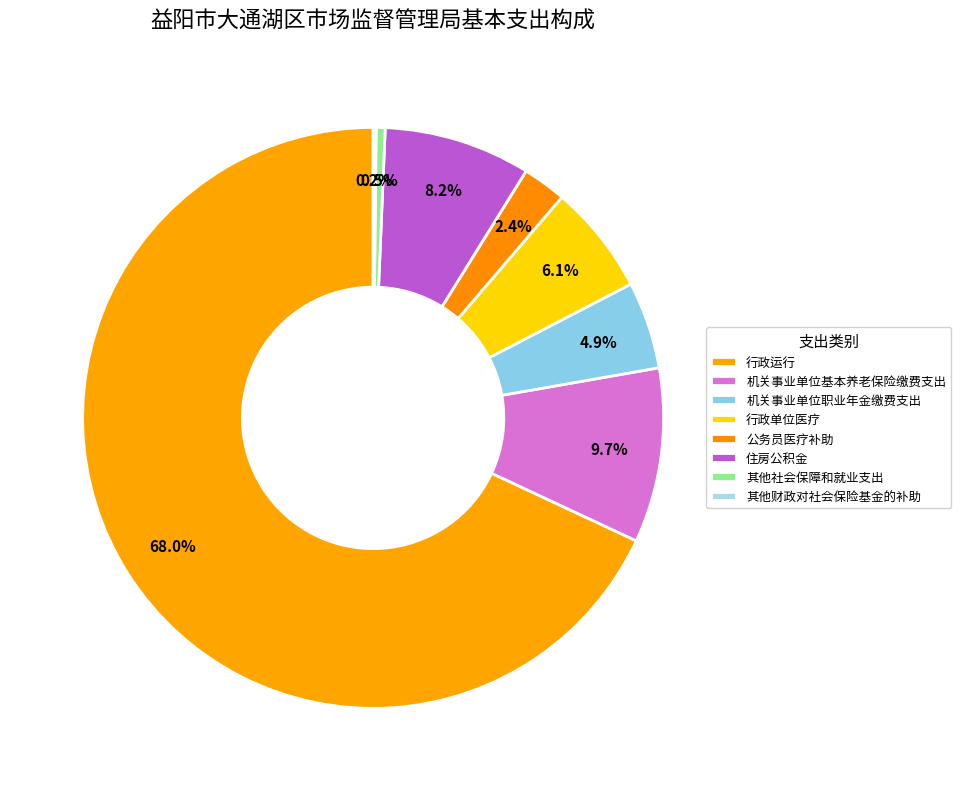

Which category accounts for the majority?

行政运行